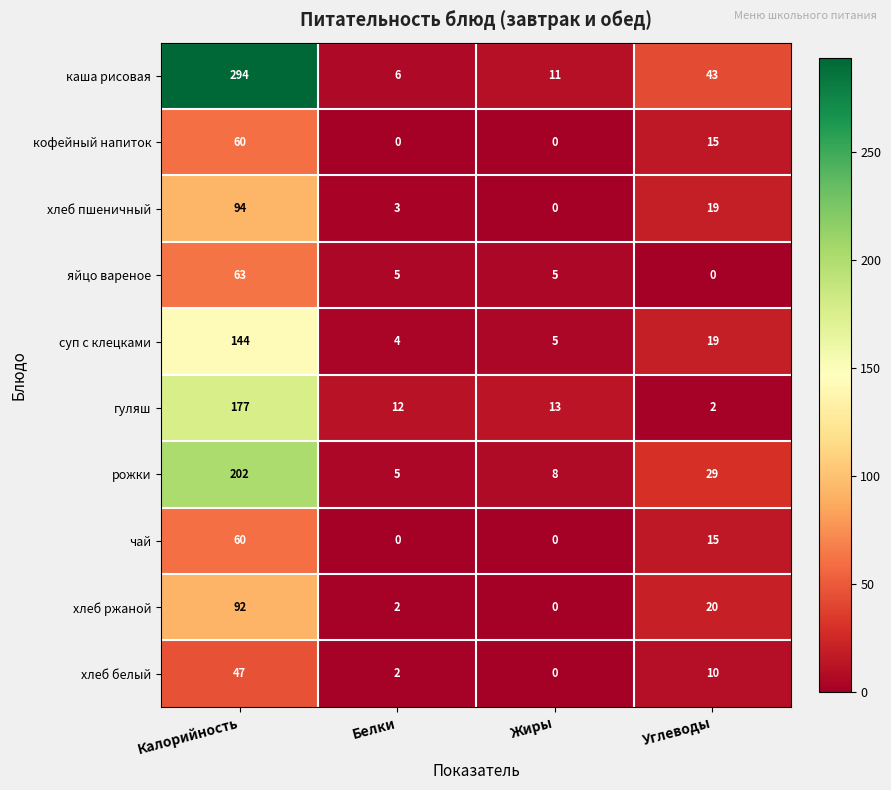

Which series has the widest spread of values?

каша рисовая